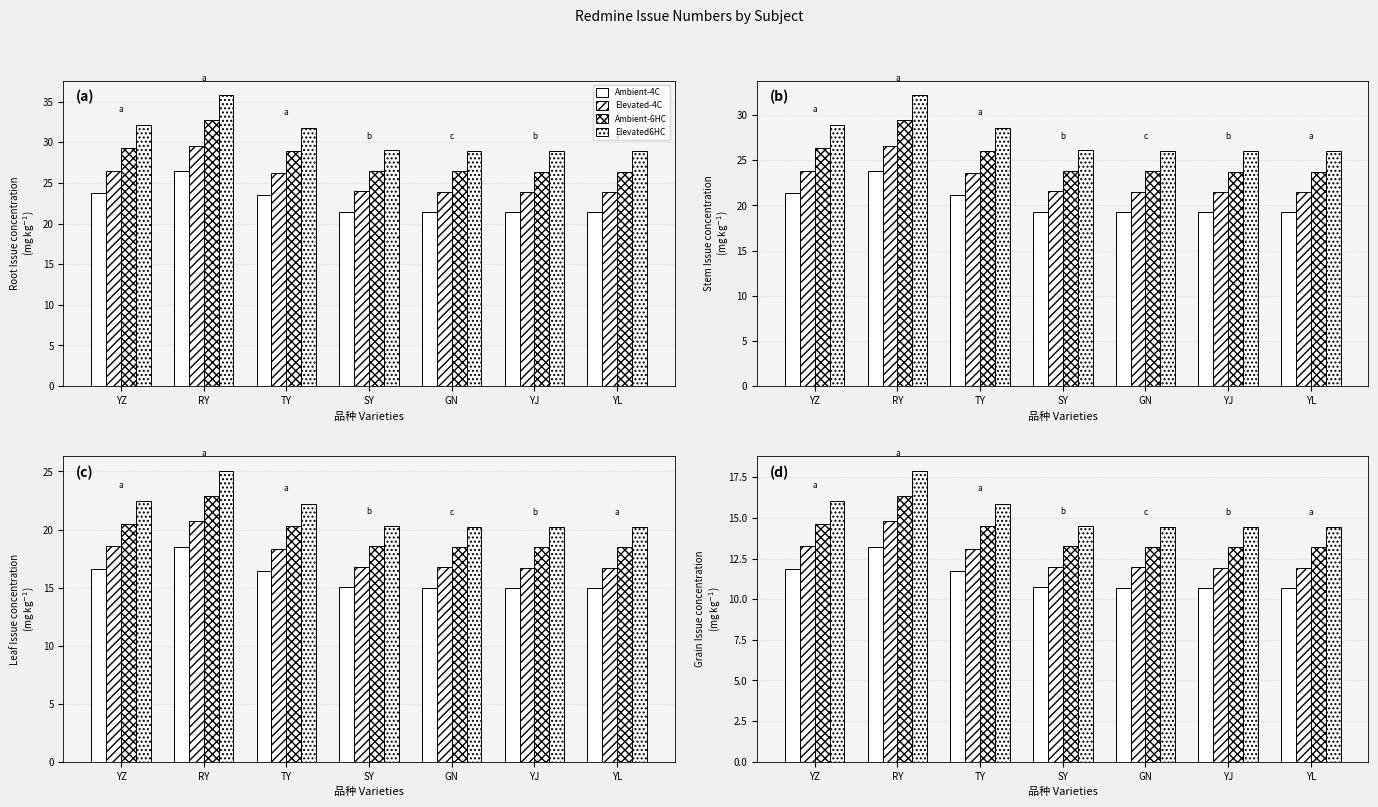

What is the value of the Ambient-6HC bar at the 3rd from the left?

14.5